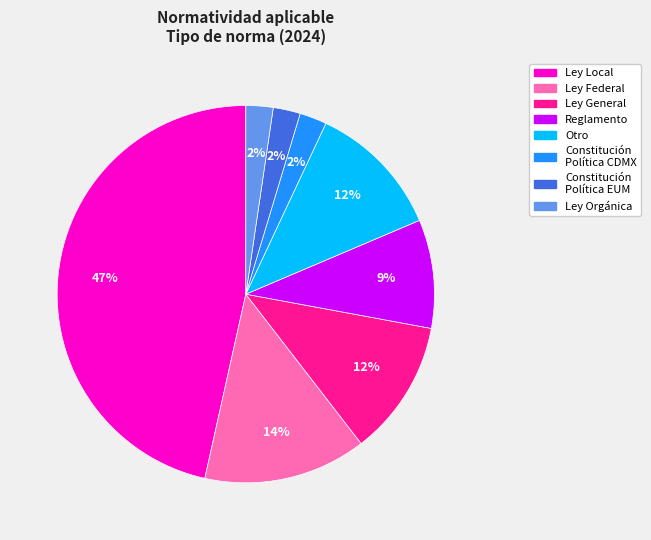

To the nearest percent, what is the average slice percentage?

12%